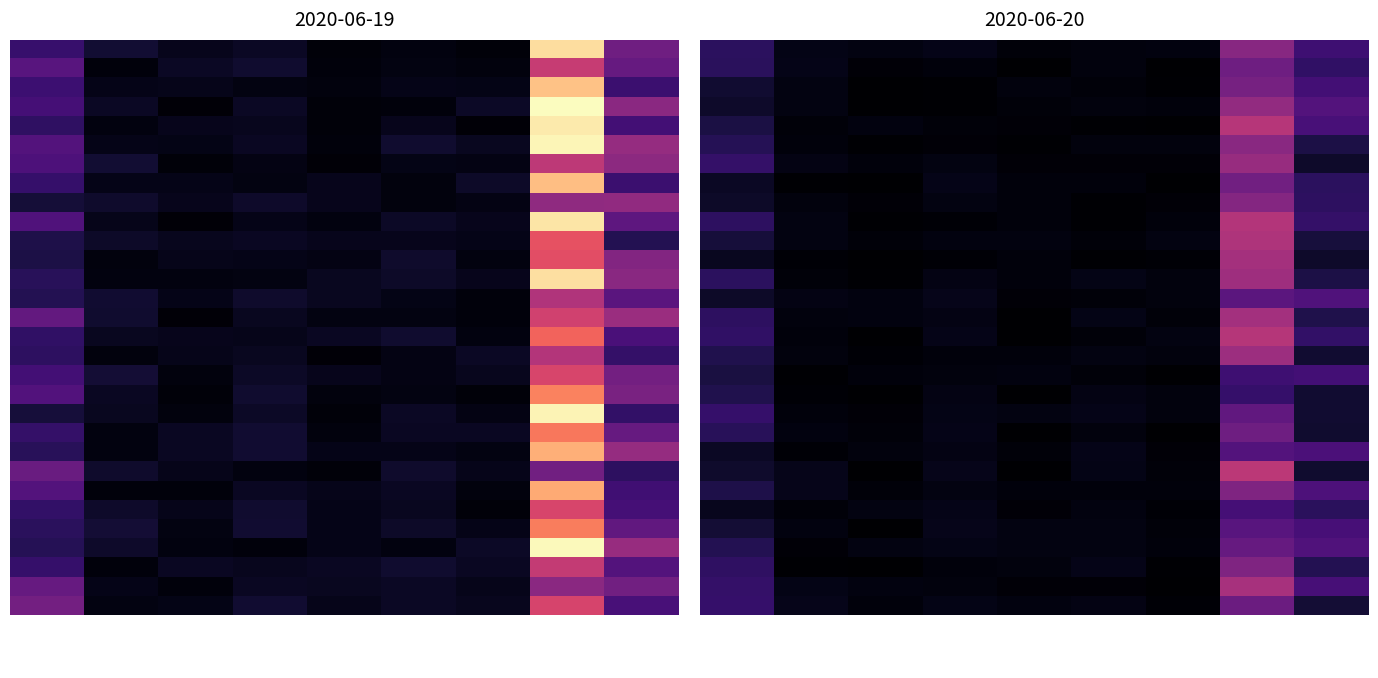

At which category is the sum across all series the highest?

x64